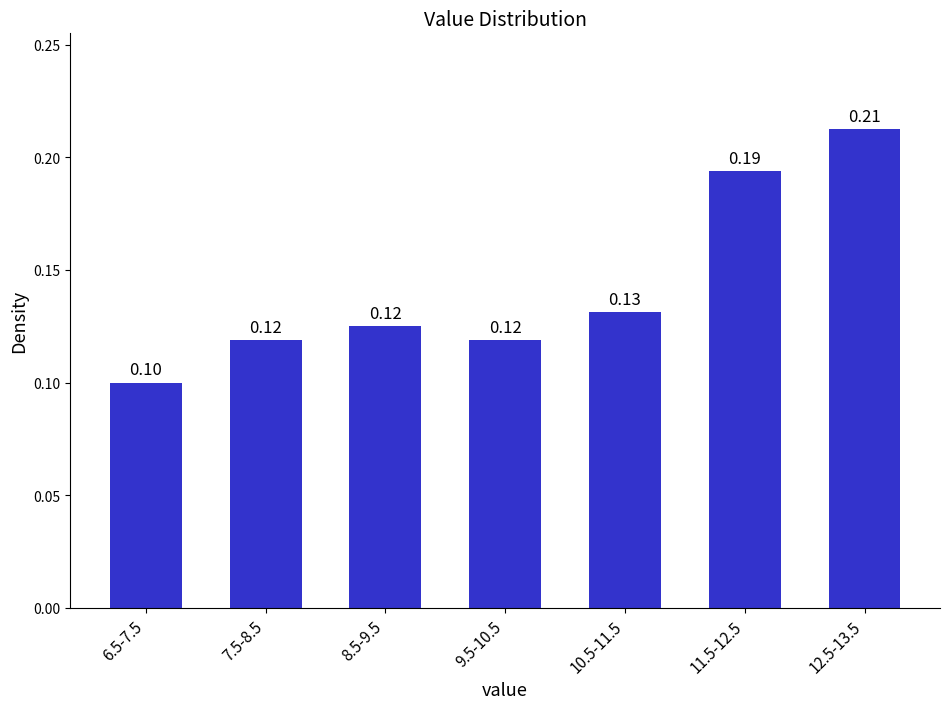

What is the sum of all values?

1.0